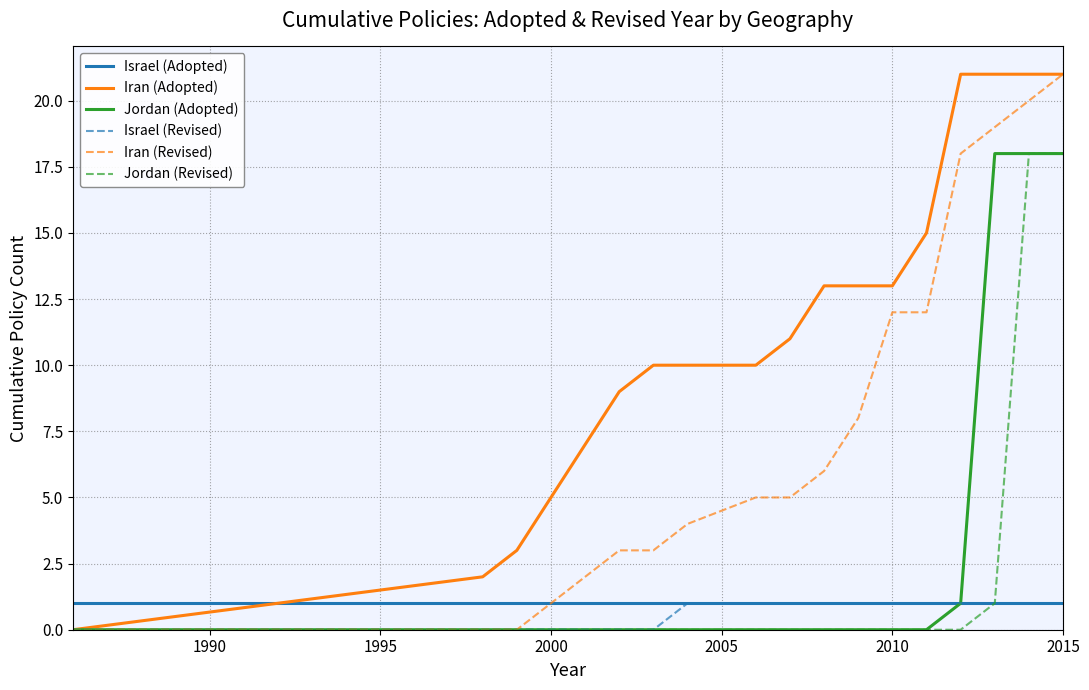

What is the difference between the maximum and minimum values in the Israel (Revised) series?

1